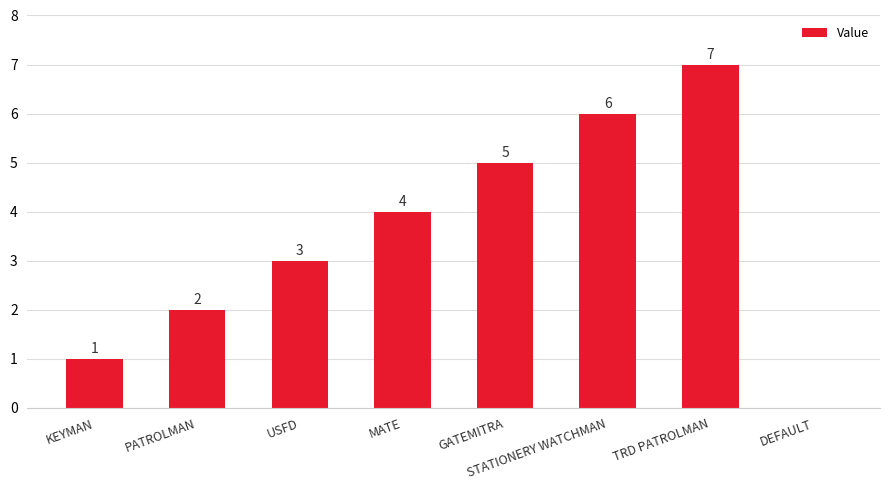

Which label corresponds to the largest value in the chart?

TRD PATROLMAN